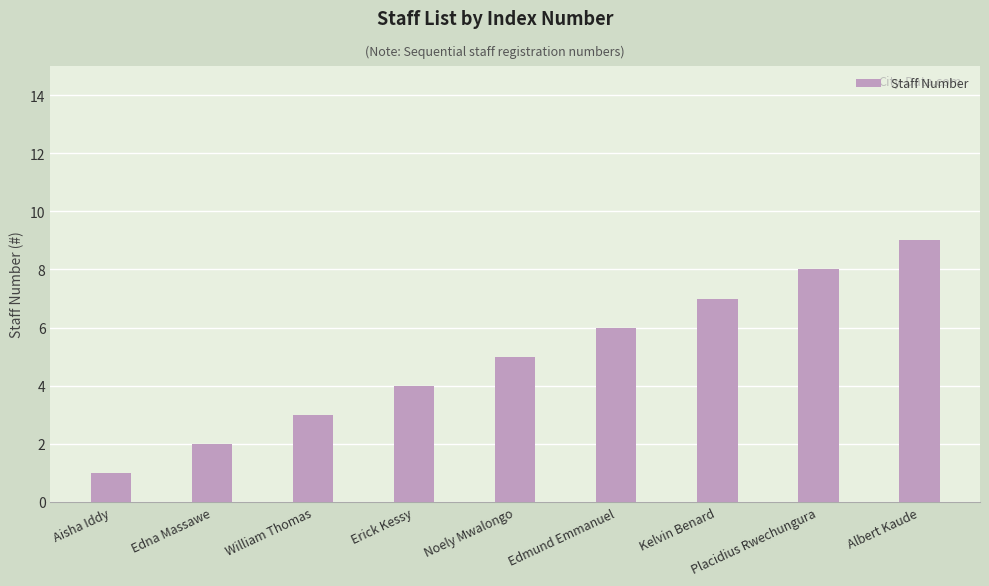

What is the sum of the values at Edna Massawe and Noely Mwalongo?

7